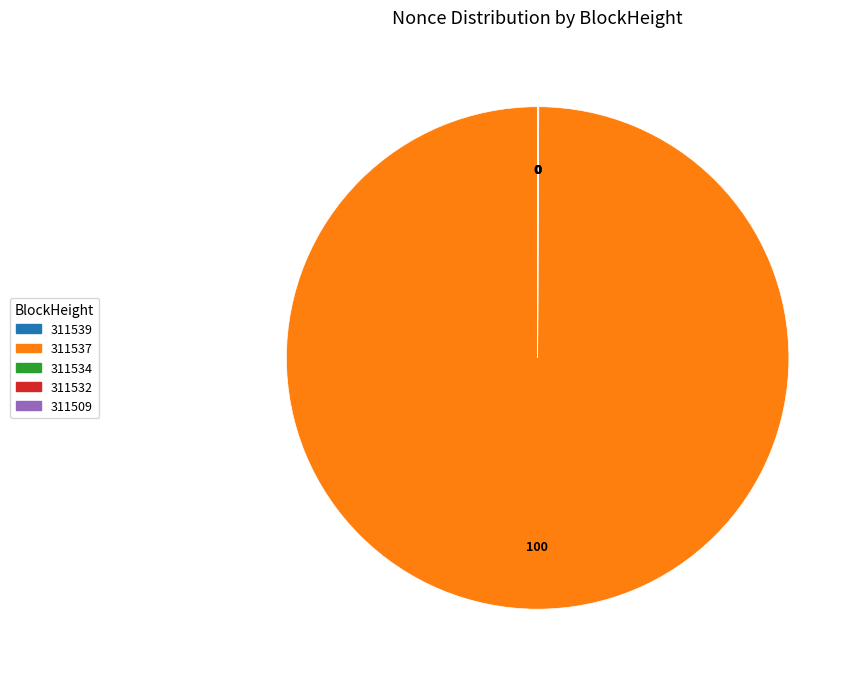

Does any single category account for the majority?

Yes